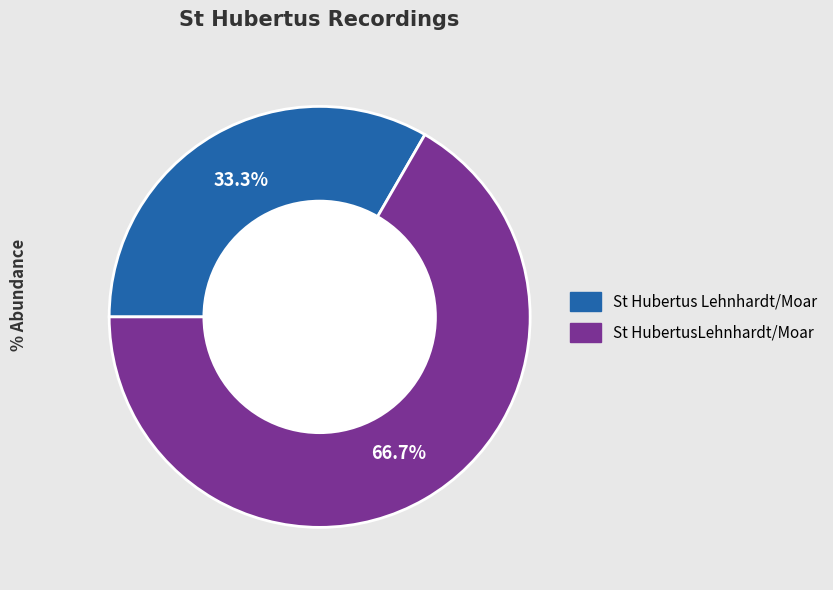

Which category accounts for the majority?

St HubertusLehnhardt/Moar